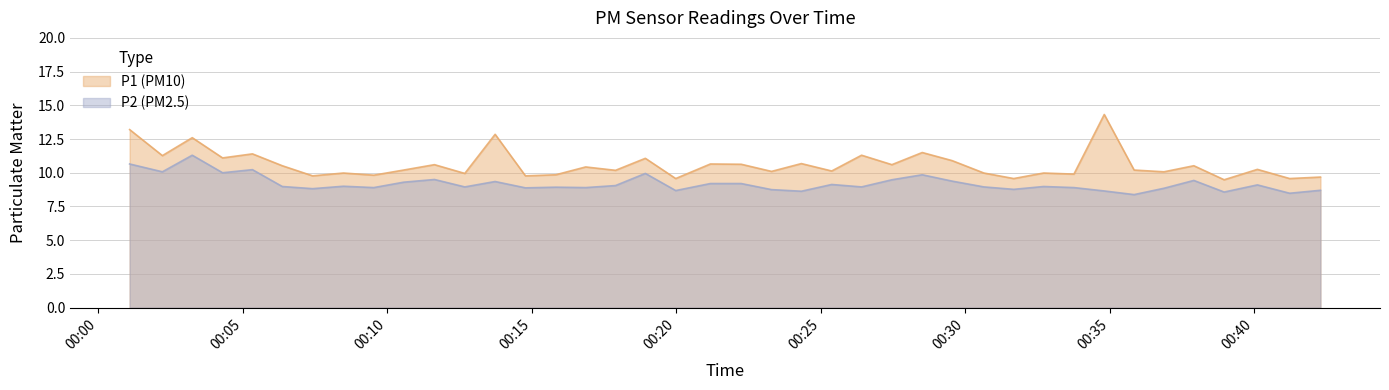

Which category has the lowest value across all series?

2022-10-16T00:35:51